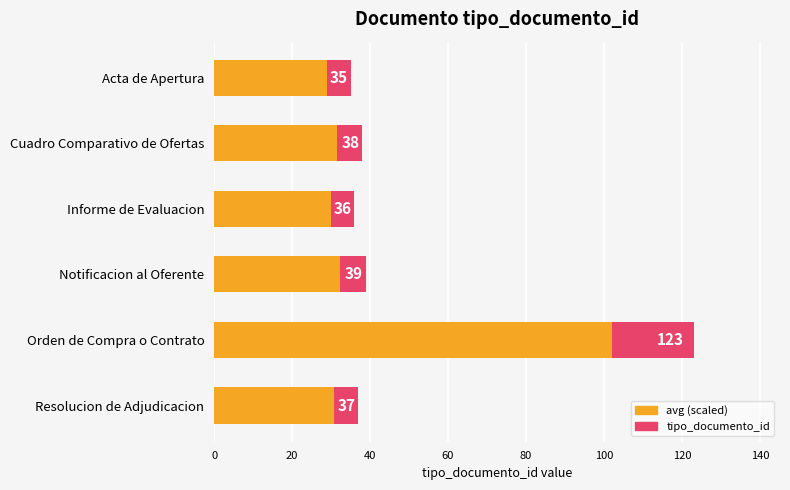

What is the approximate value of tipo_documento_id (avg) at Notificacion al Oferente?

32.4